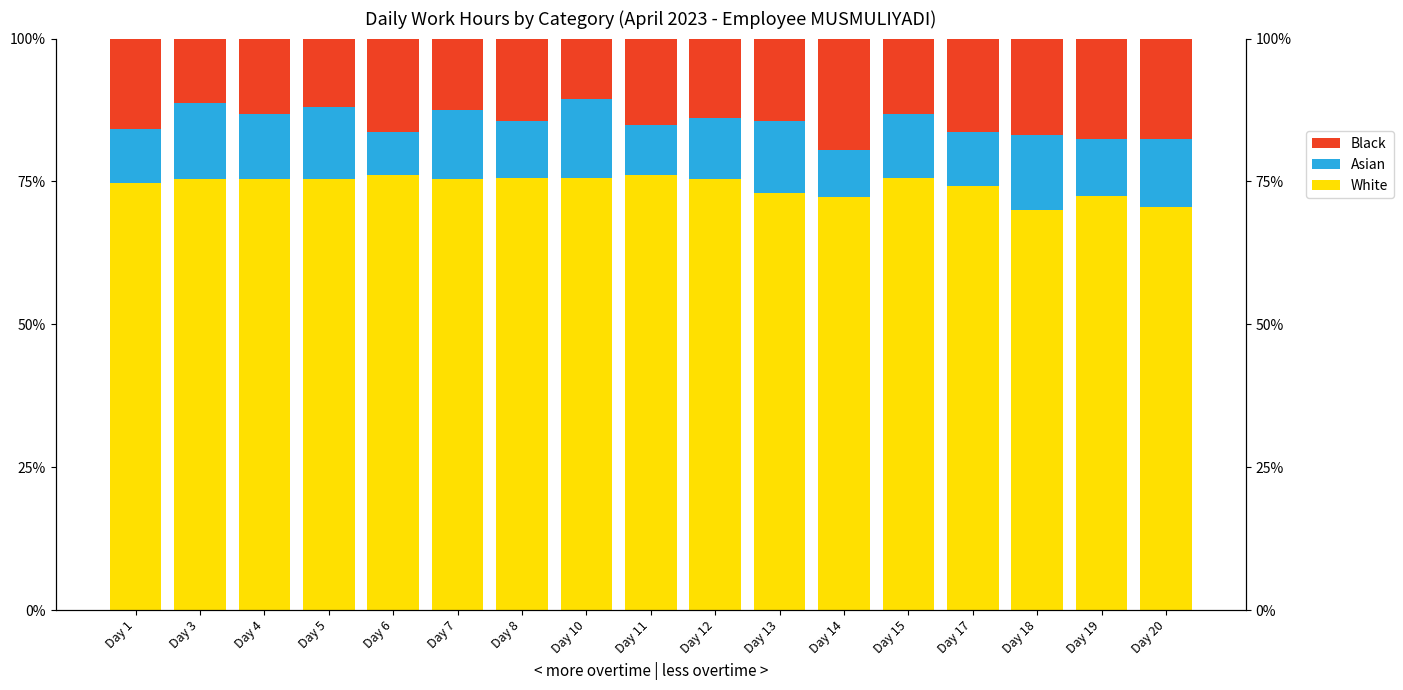

What value does the White series have at Day 19?

72.4